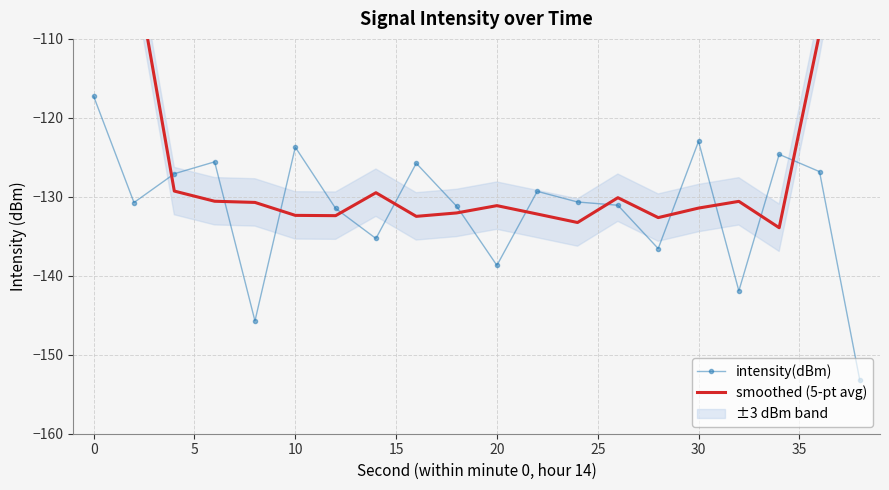

How many data points in intensity(dBm) are above -130?

9